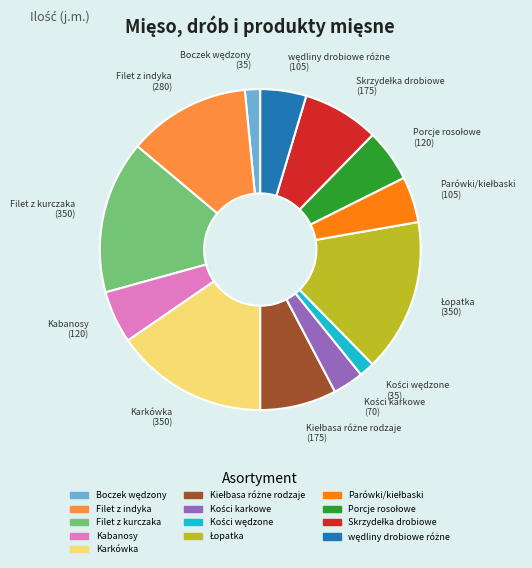

Is it true that Karkówka is 6% of the pie?

False